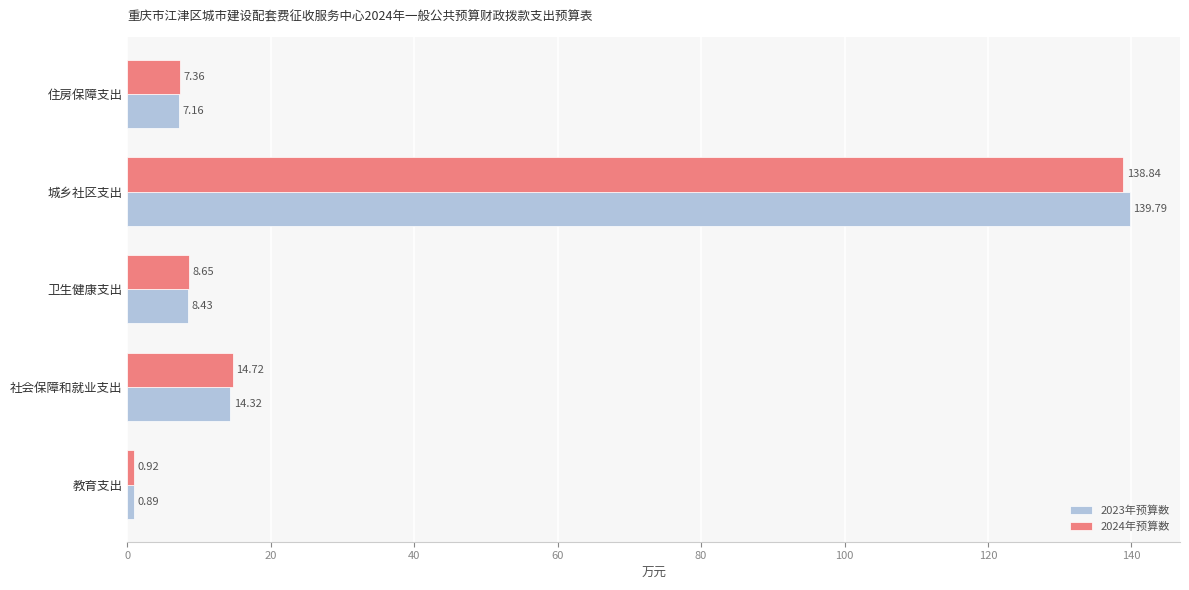

At which label does 2024年预算数 reach its minimum?

教育支出